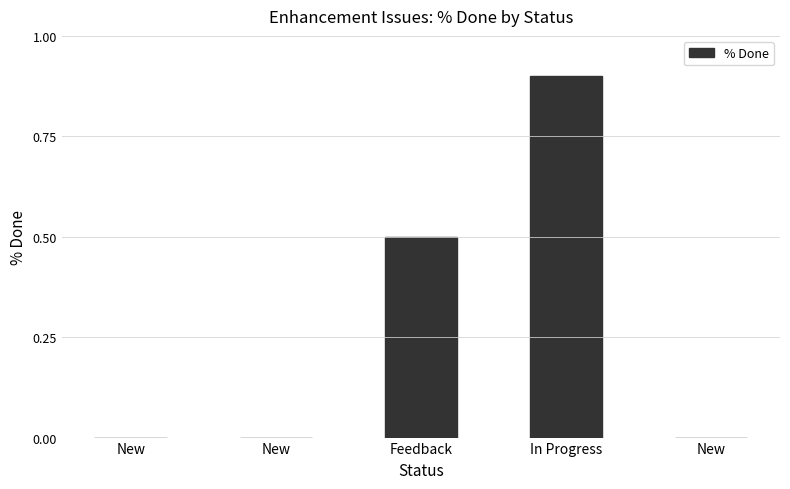

Are the bars horizontal?

No